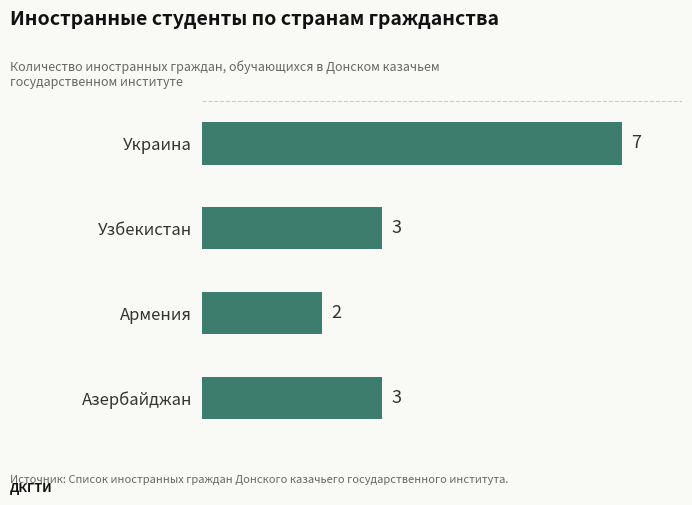

Reading top to bottom, extract all data points from this chart.

7	3	2	3